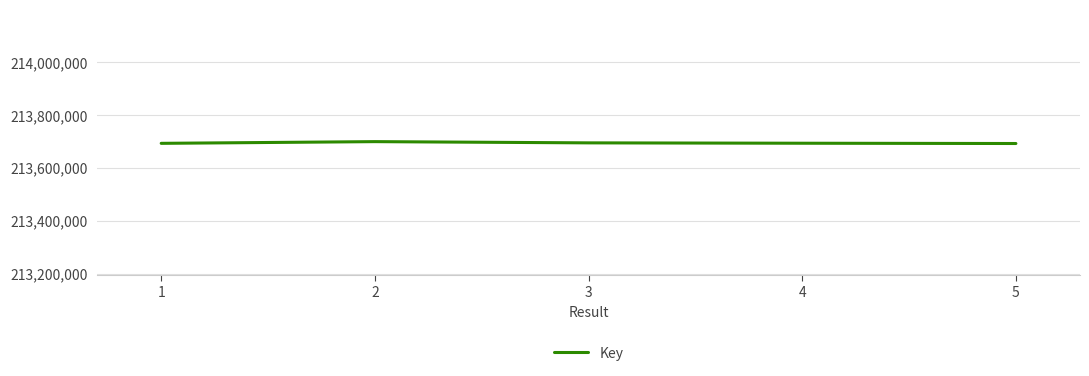

At which label does the data first exceed 213693729?

2